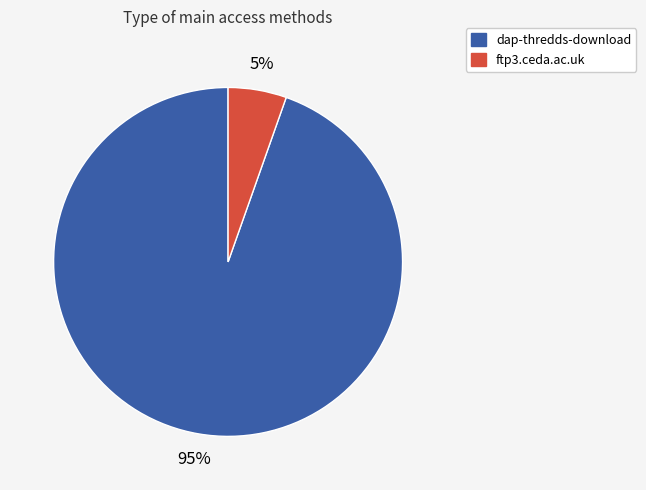

Do ftp3.ceda.ac.uk and dap-thredds-download together represent more than half of the pie?

Yes